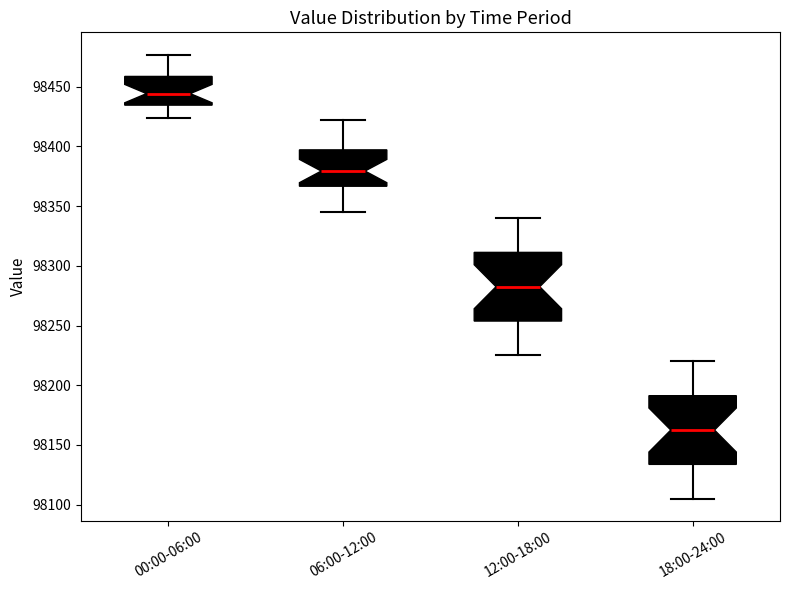

Reading left to right, read every box against the y-axis: the position of its median line, the range the box covers, and the ends of its whiskers. The values are not printed on the chart, so give them approximately, as read against the axis.

00:00-06:00: median 98445, box 98435 to 98460, whiskers 98425 to 98475
06:00-12:00: median 98380, box 98365 to 98395, whiskers 98345 to 98420
12:00-18:00: median 98285, box 98255 to 98310, whiskers 98225 to 98340
18:00-24:00: median 98165, box 98135 to 98190, whiskers 98105 to 98220